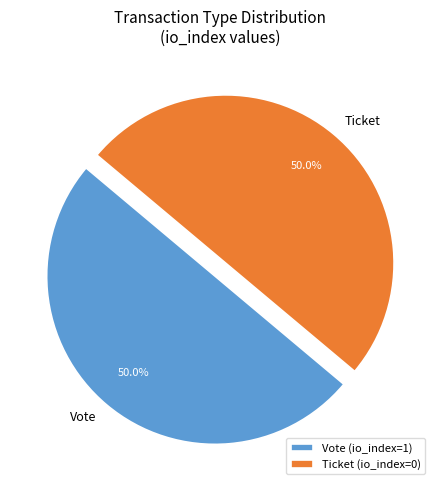

How many slices are in this pie chart?

2